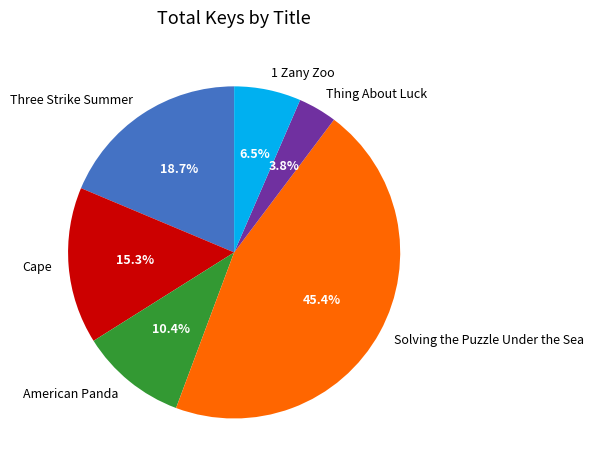

To the nearest percent, what is the difference between the Solving the Puzzle Under the Sea and Three Strike Summer slice percentages?

27%